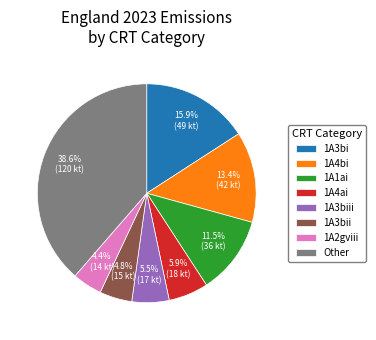

What is the largest slice in the pie chart?

Other